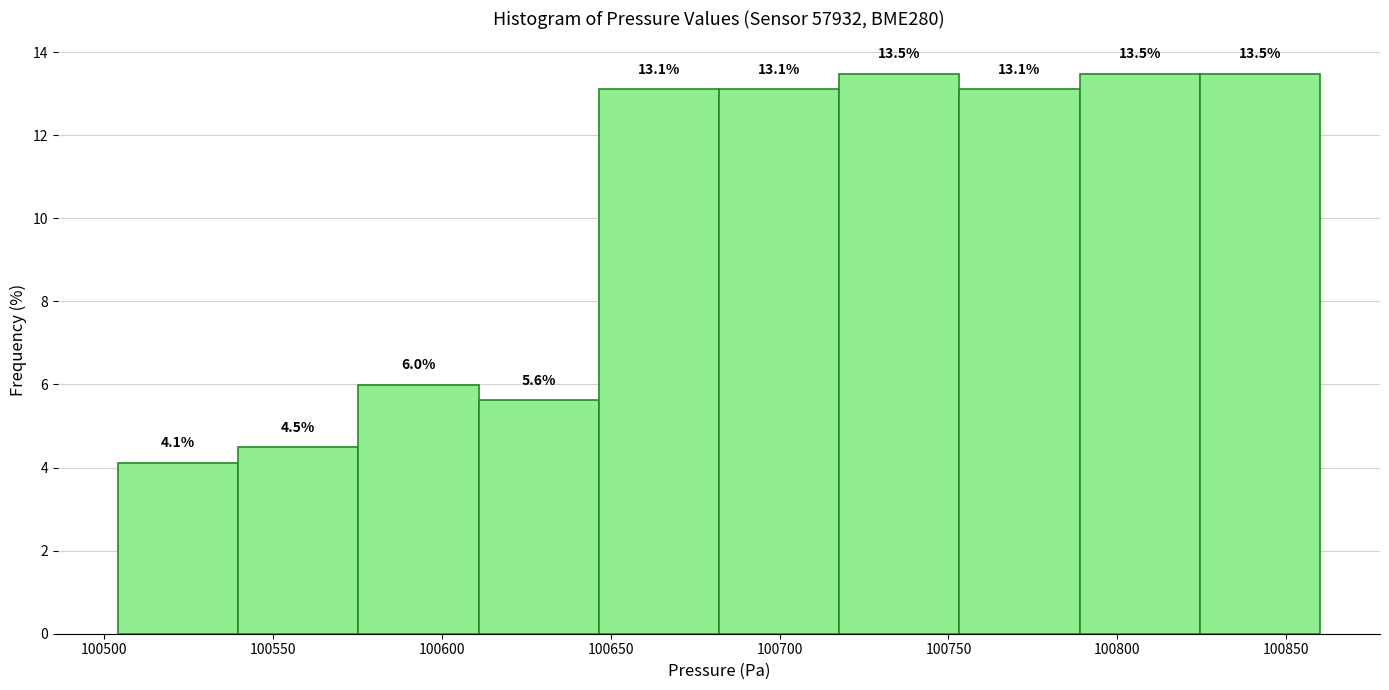

What is the height of the bar covering 100645 to 100680 on the x-axis? The bar edges are not printed on the chart, so give them approximately, as read against the axis.

13.1